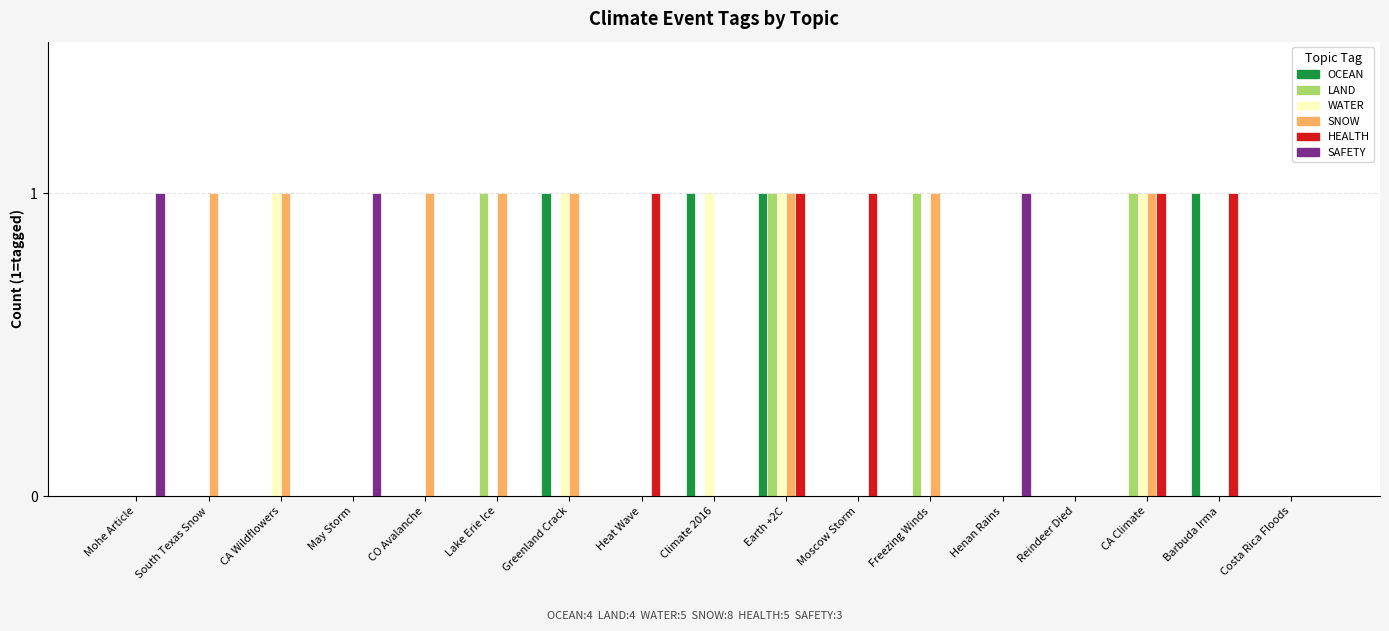

The value of SAFETY at Moscow Storm is 1. True or false?

False